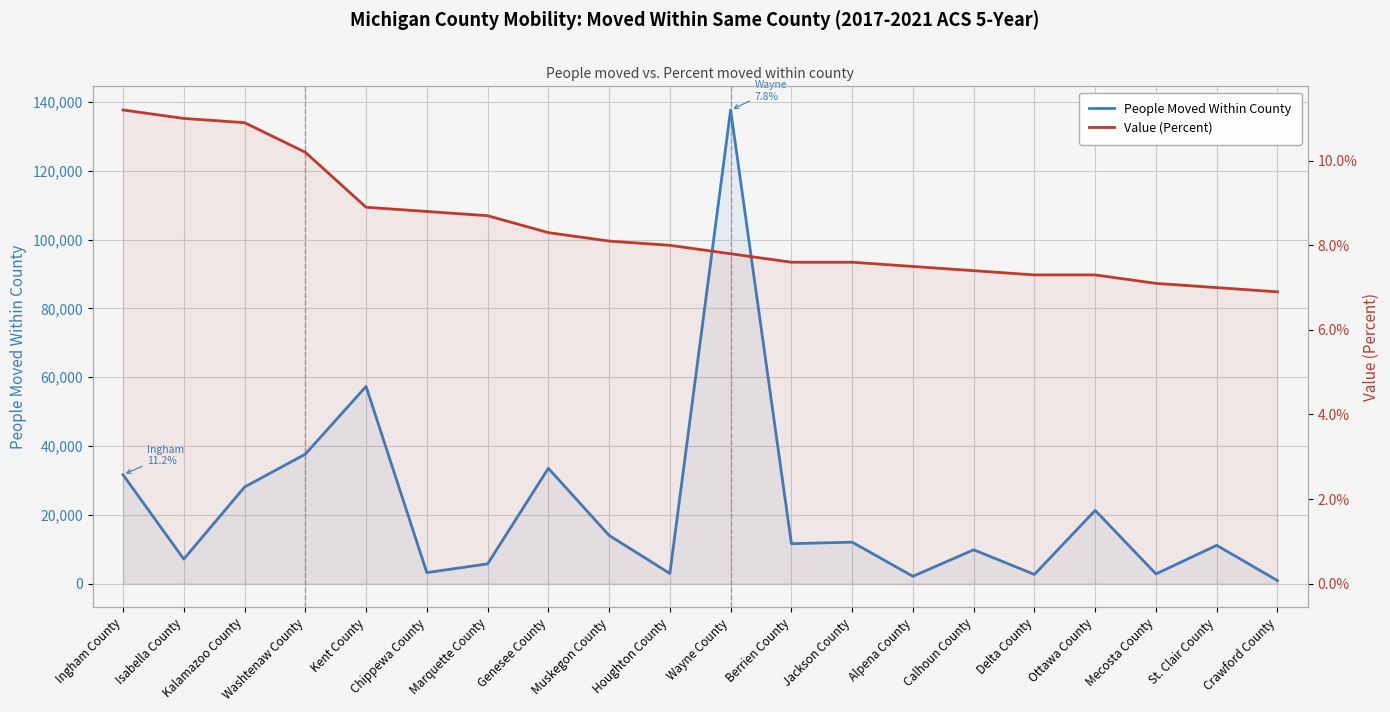

The Value (Percent) series shows 10.9 at Kalamazoo County. True or false?

True